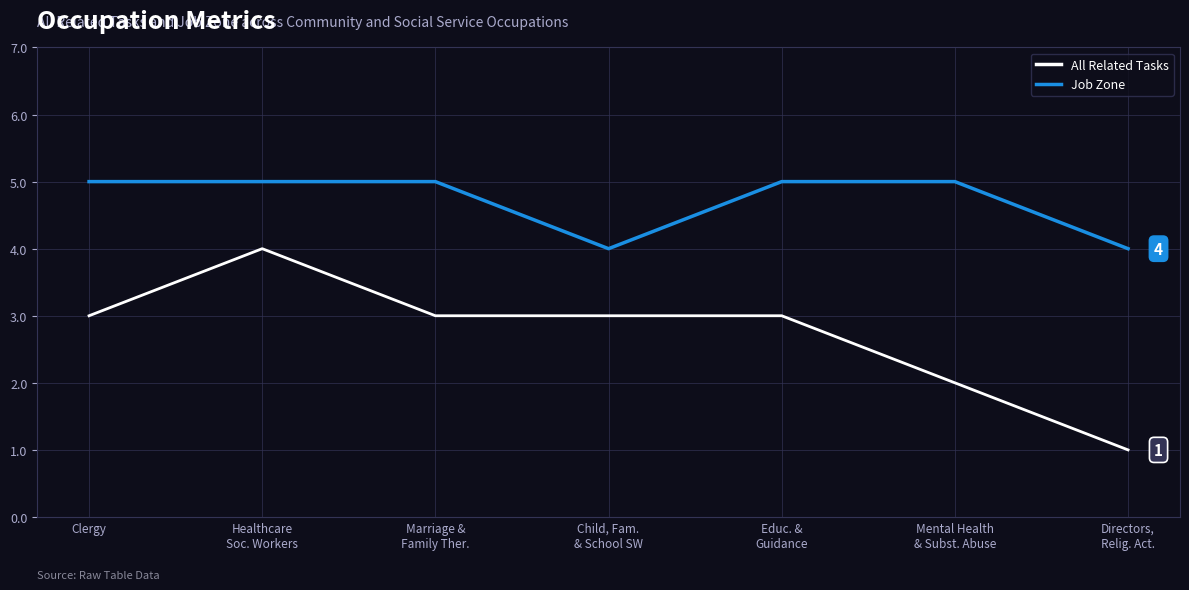

Is the value of All Related Tasks at Directors,
Relig. Act. greater than the value of Job Zone at Mental Health
& Subst. Abuse?

No